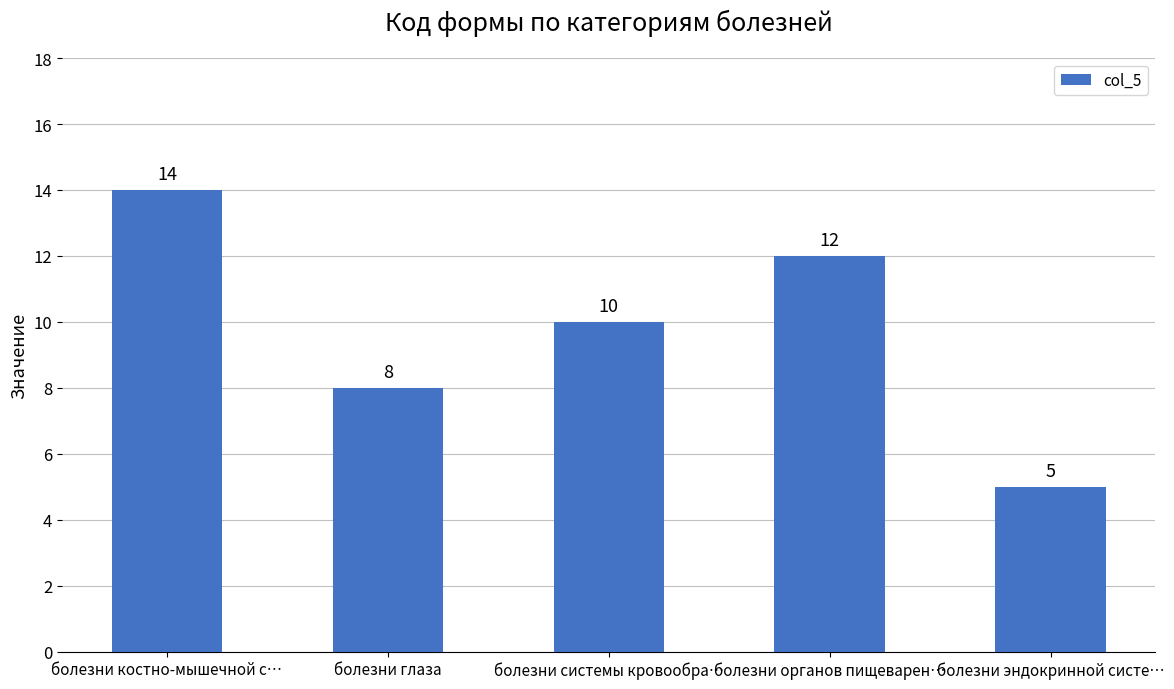

Which label corresponds to the largest value in the chart?

болезни костно-мышечной с…